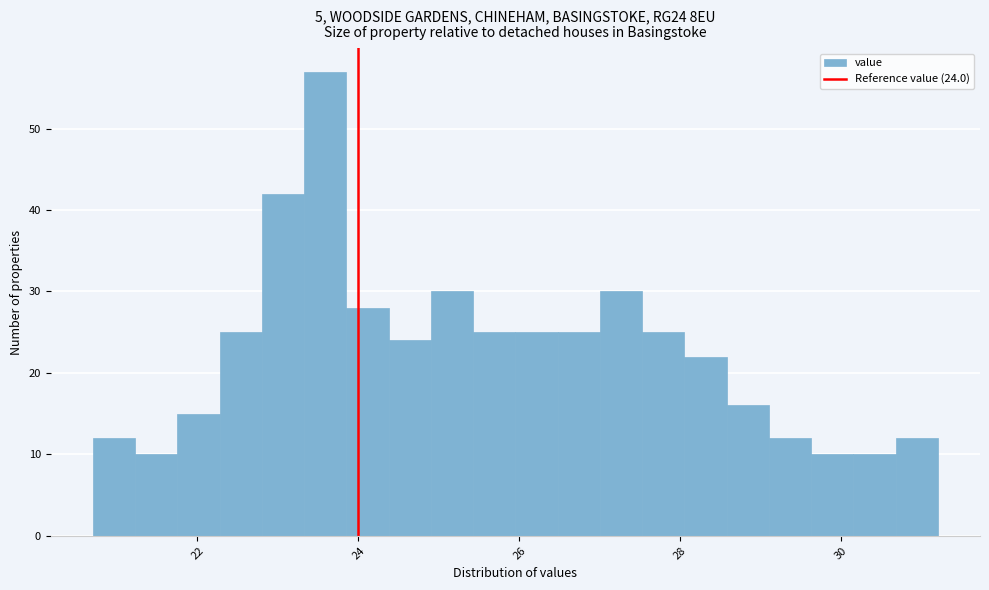

Read against the x-axis, roughly where is the centre of the tallest bar?

23.6